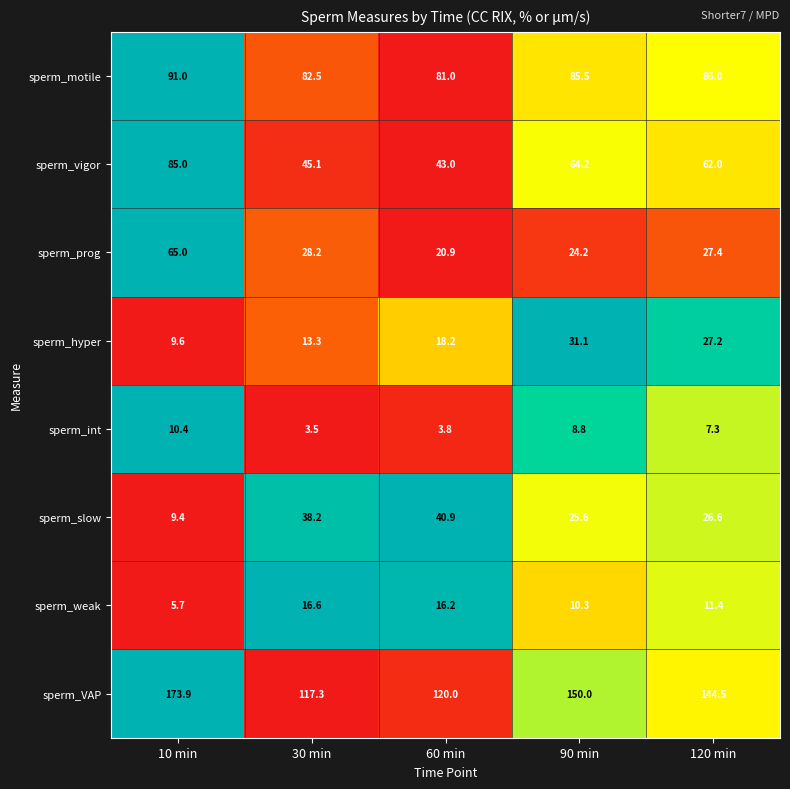

Rank the series by their maximum value, from lowest to highest.

sperm_int, sperm_weak, sperm_hyper, sperm_slow, sperm_prog, sperm_vigor, sperm_motile, sperm_VAP